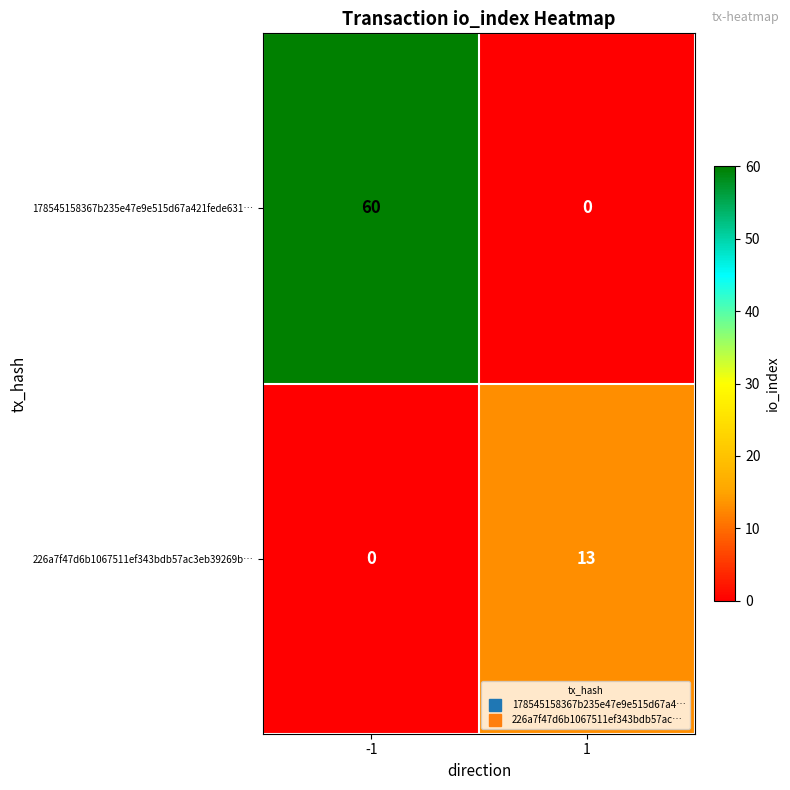

What is the total value across all series at -1?

60